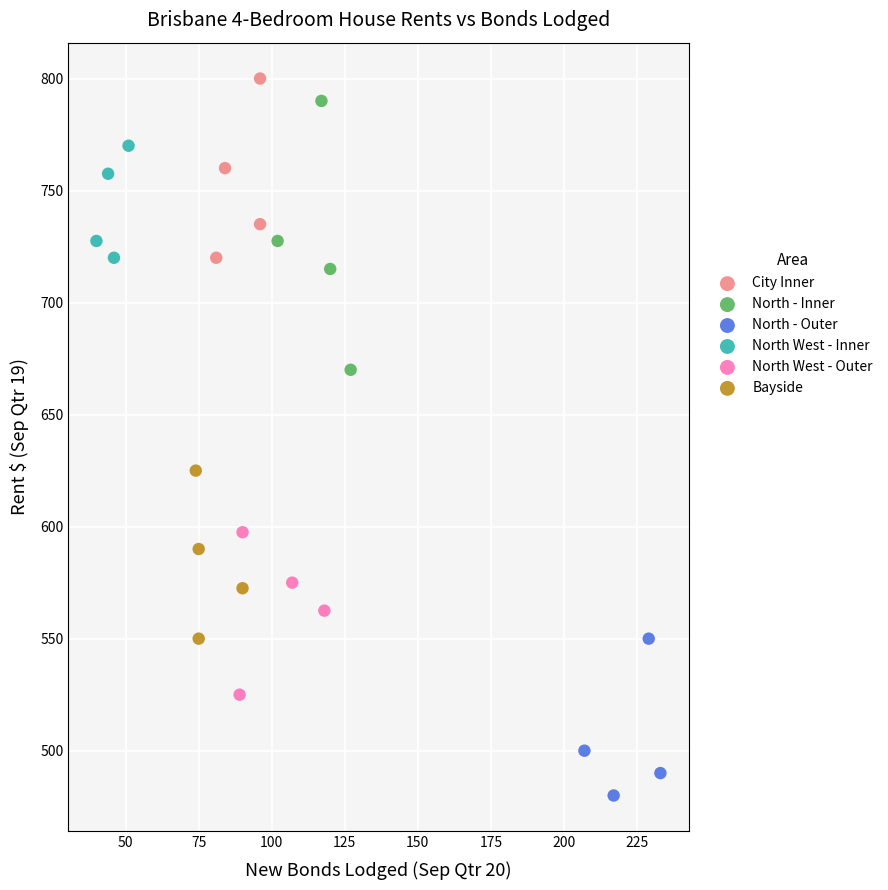

Which series has the largest Y range (max minus min)?

North - Inner